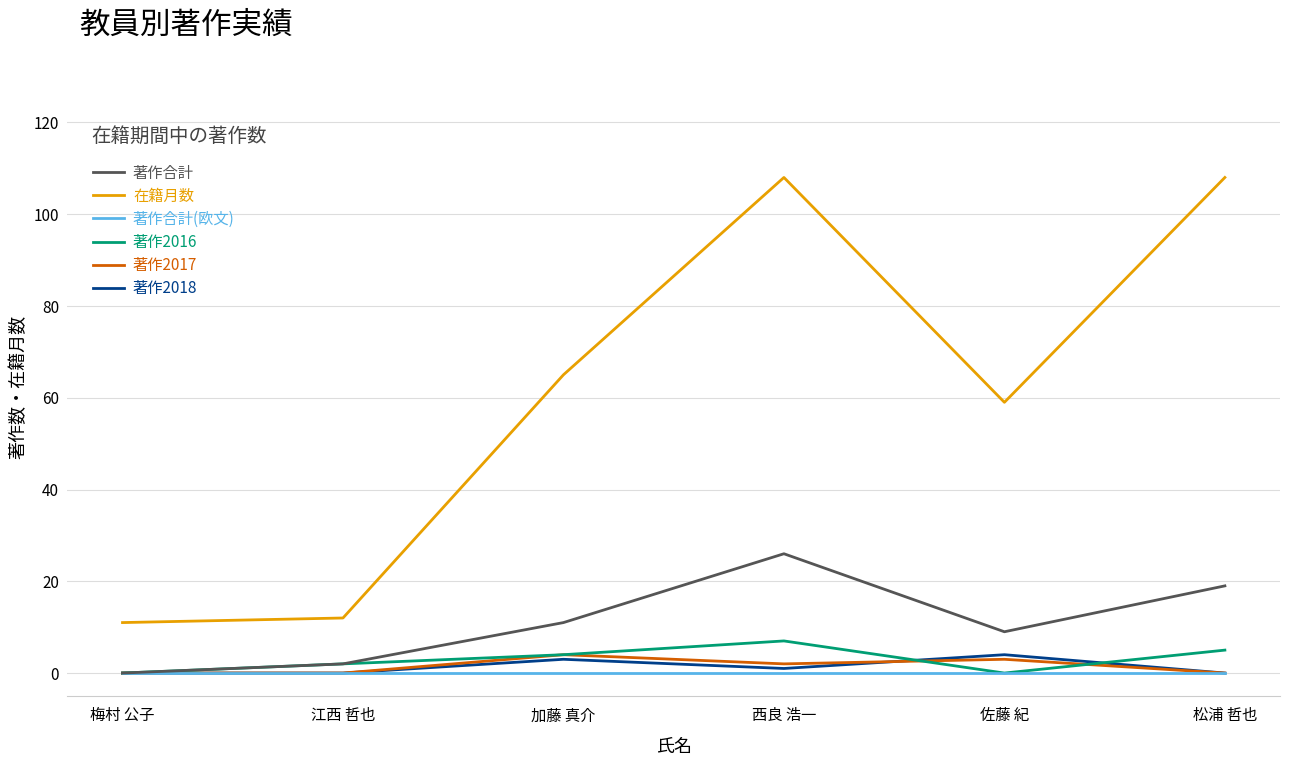

What is the spread (max minus min) of values at 加藤 真介?

65